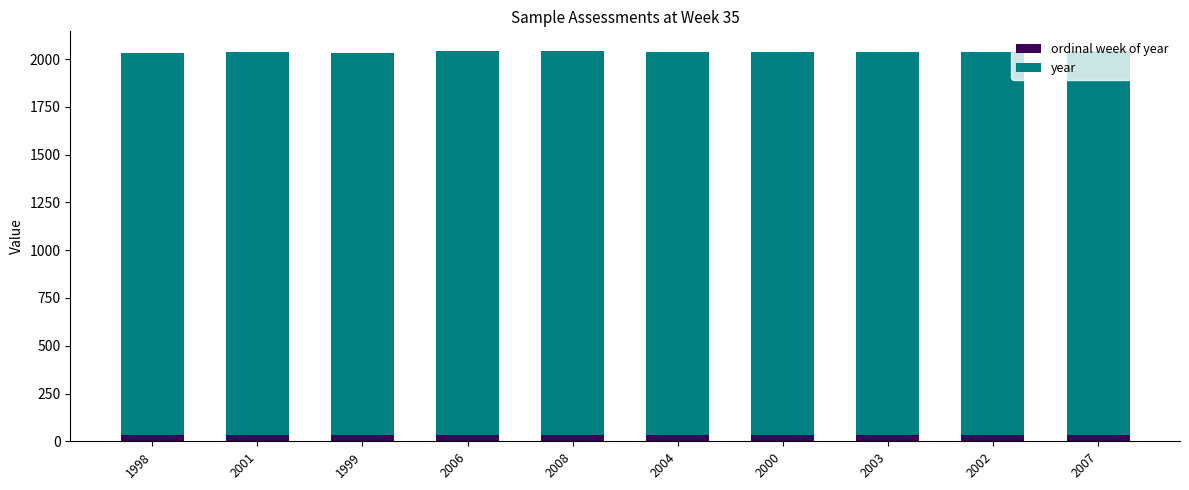

How many categories are shown in the chart?

10